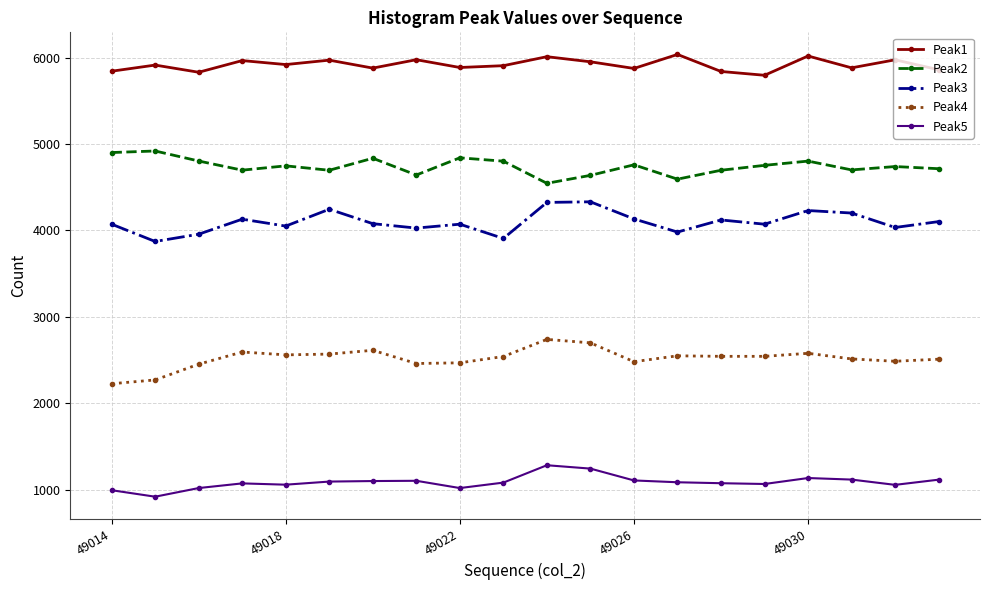

What is the lowest value of the Peak5 series?

919